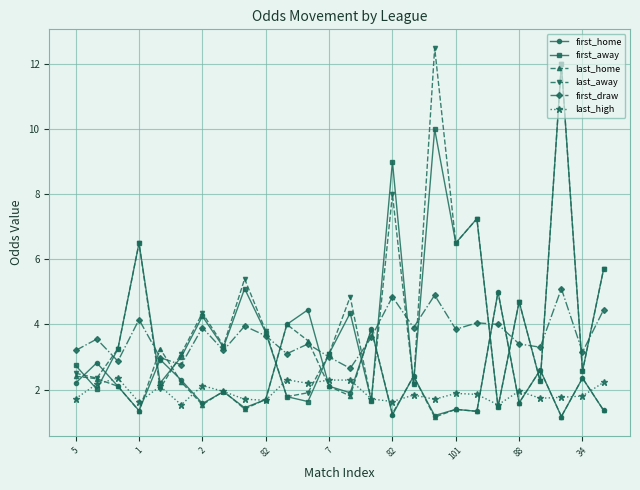

What is the difference between the second highest and second lowest values in the last_high series?

0.8